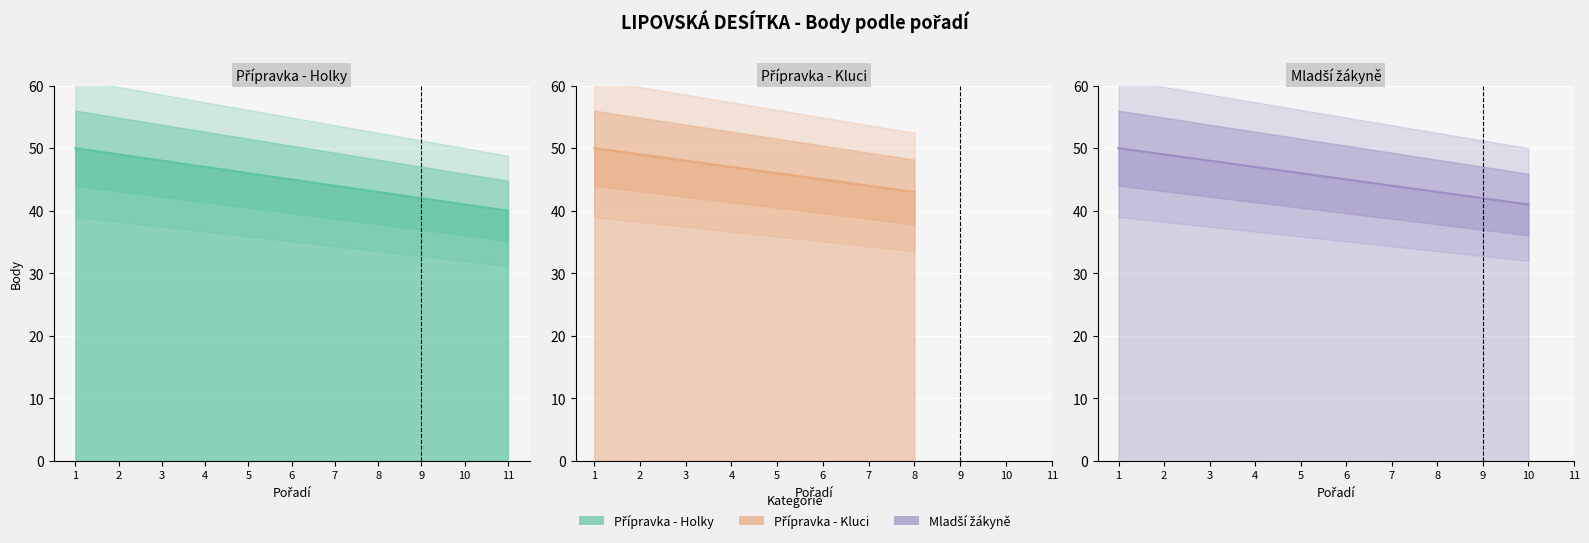

What are all the series names shown in the legend?

Přípravka - Holky, Přípravka - Kluci, Mladší žákyně